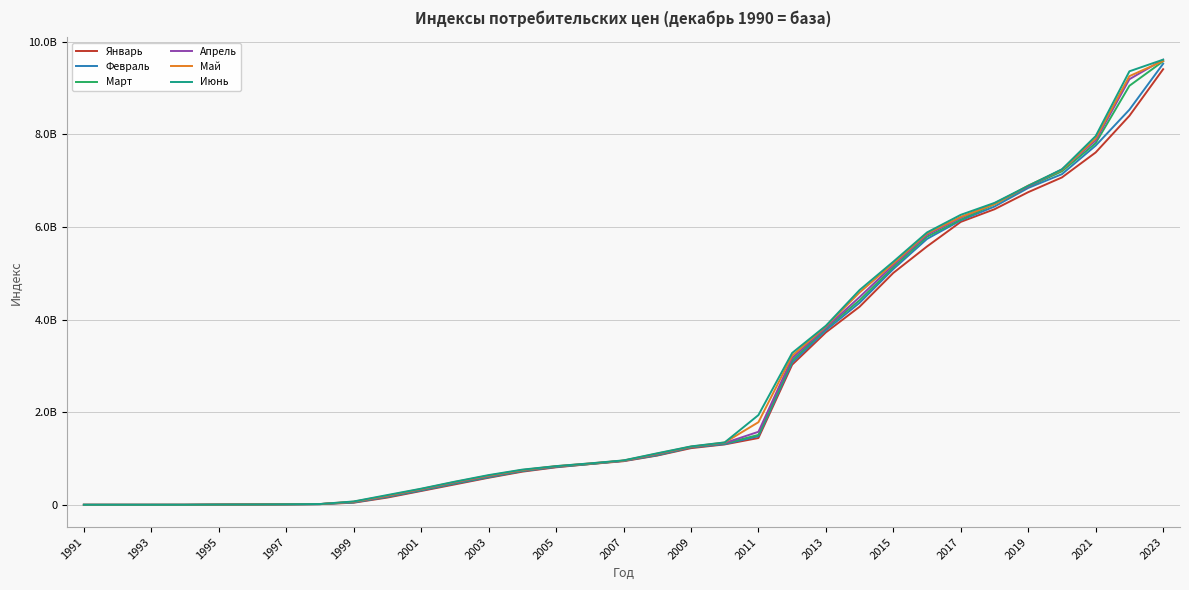

What is the difference between the maximum and minimum values in the Май series?

9584514565.4